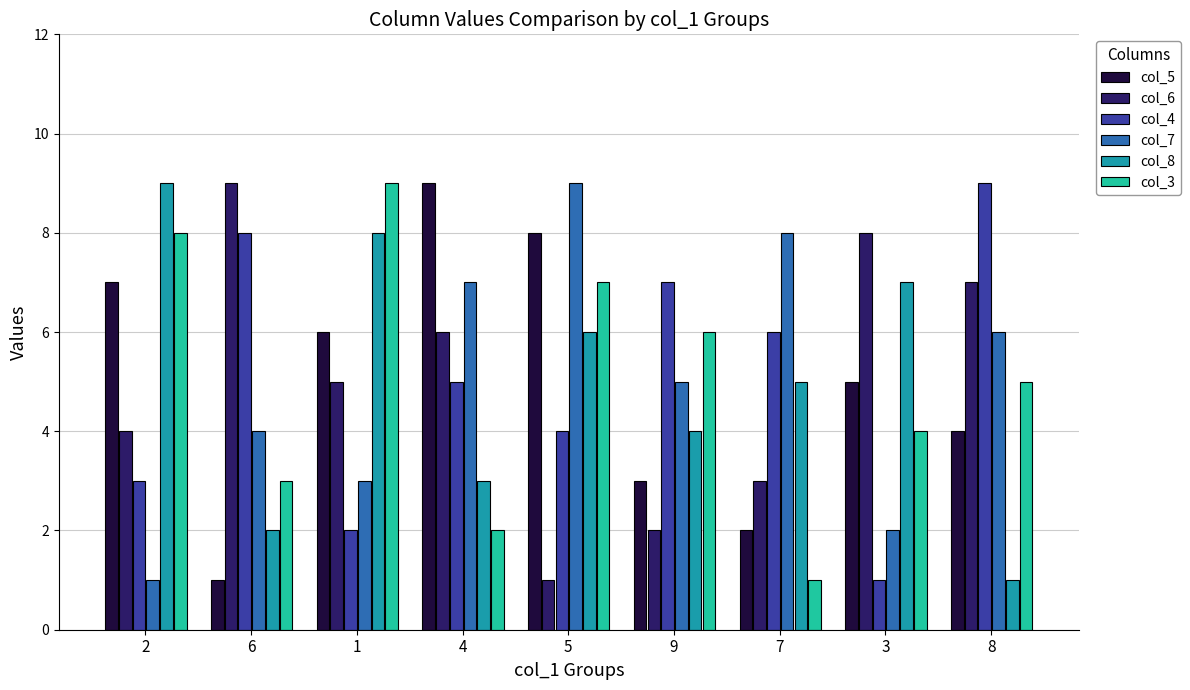

At how many categories does at least one series exceed 5?

9